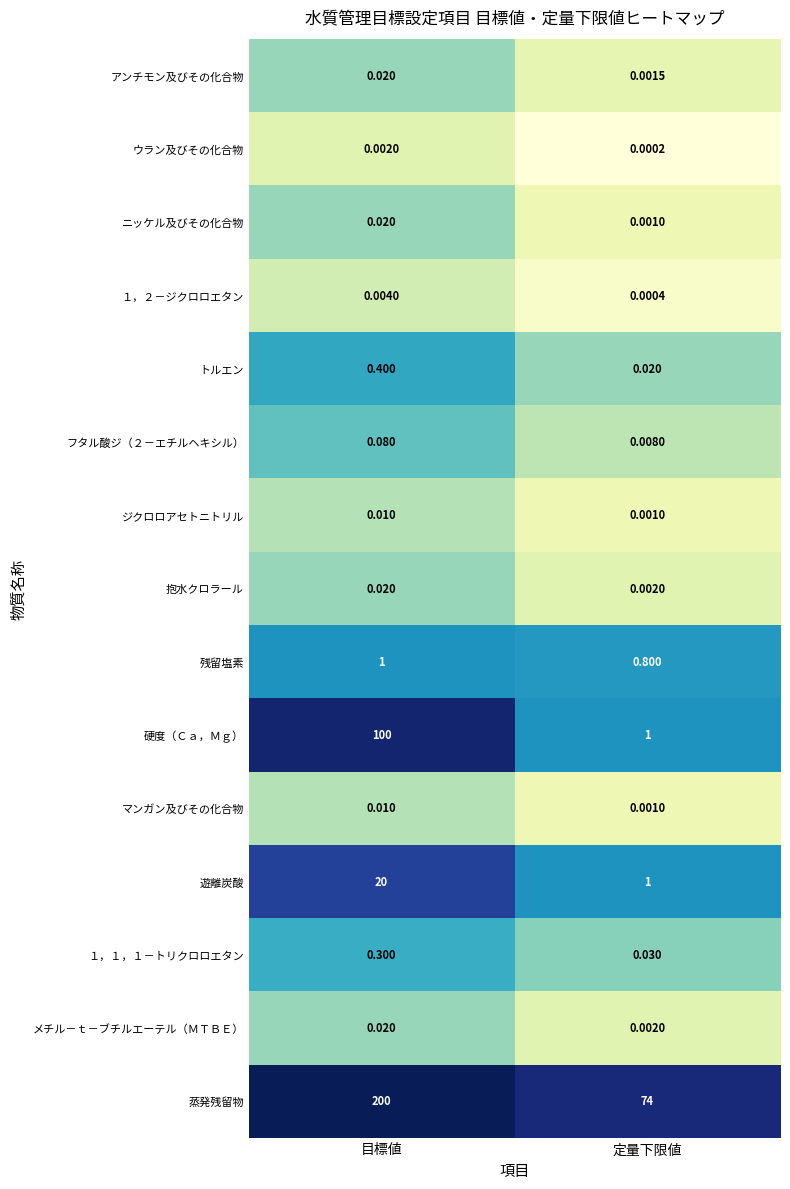

How many data points does each series have?

2